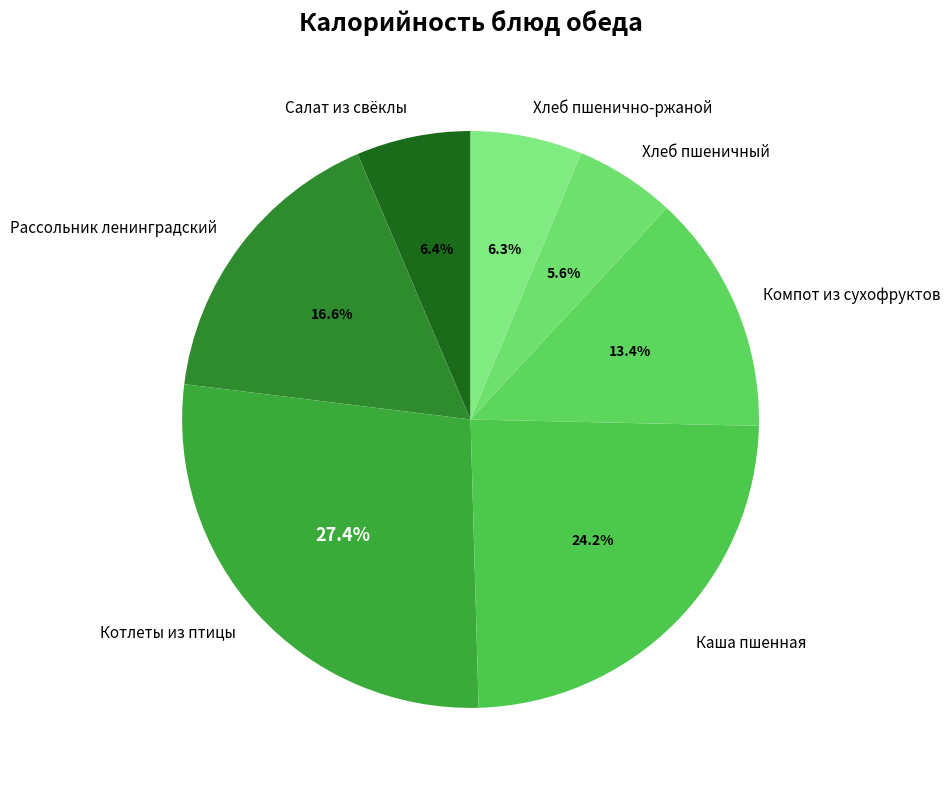

Approximately how many times larger is the value at Рассольник ленинградский compared to Каша пшенная?

0.7